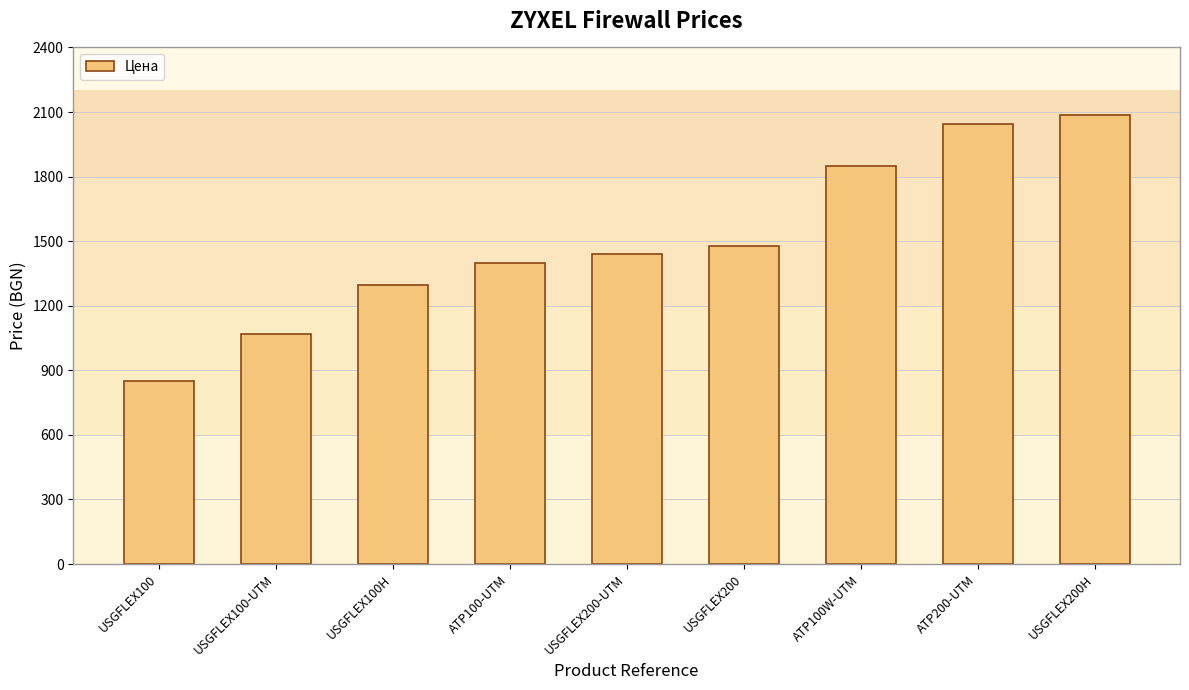

List the labels in order of value, smallest first.

USGFLEX100, USGFLEX100-UTM, USGFLEX100H, ATP100-UTM, USGFLEX200-UTM, USGFLEX200, ATP100W-UTM, ATP200-UTM, USGFLEX200H